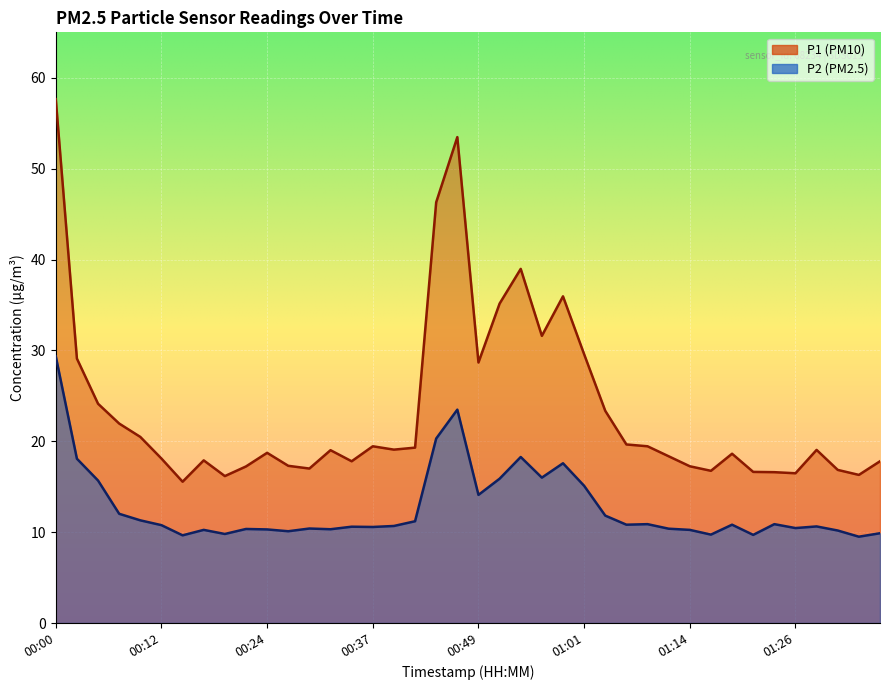

How many lines are shown in the chart?

2